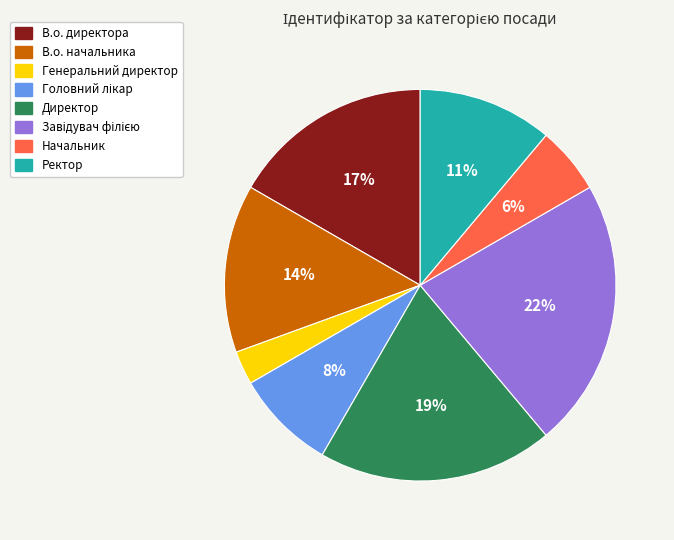

To the nearest percent, what is the difference between the largest and smallest slice percentages?

19%